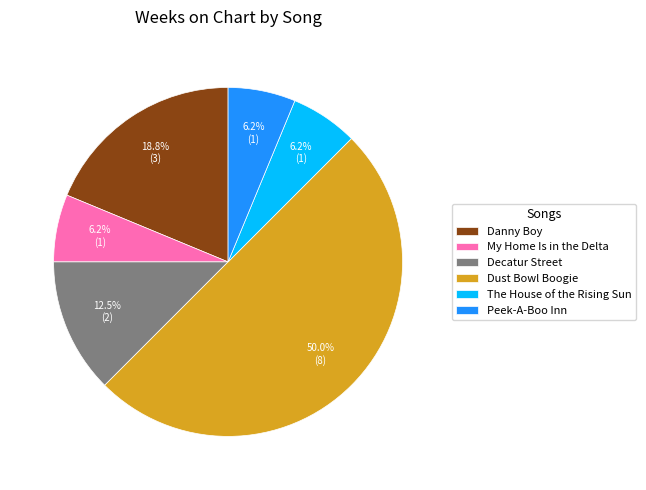

Count the number of slices in the pie.

6